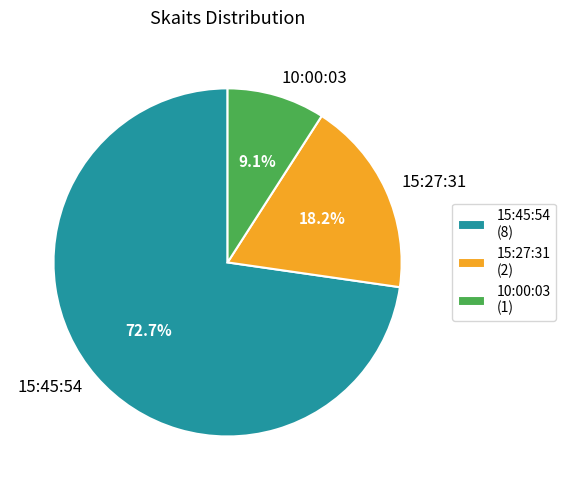

How many slices are in this pie chart?

3